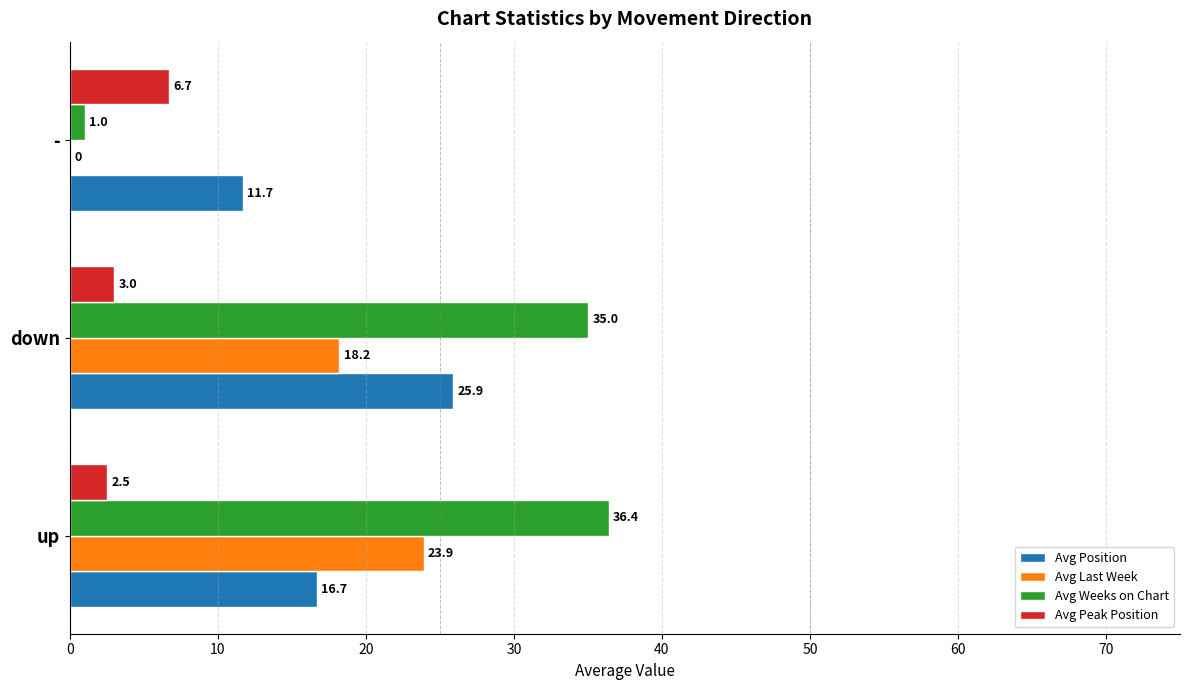

Where is Avg Last Week nearest to the value 11?

down